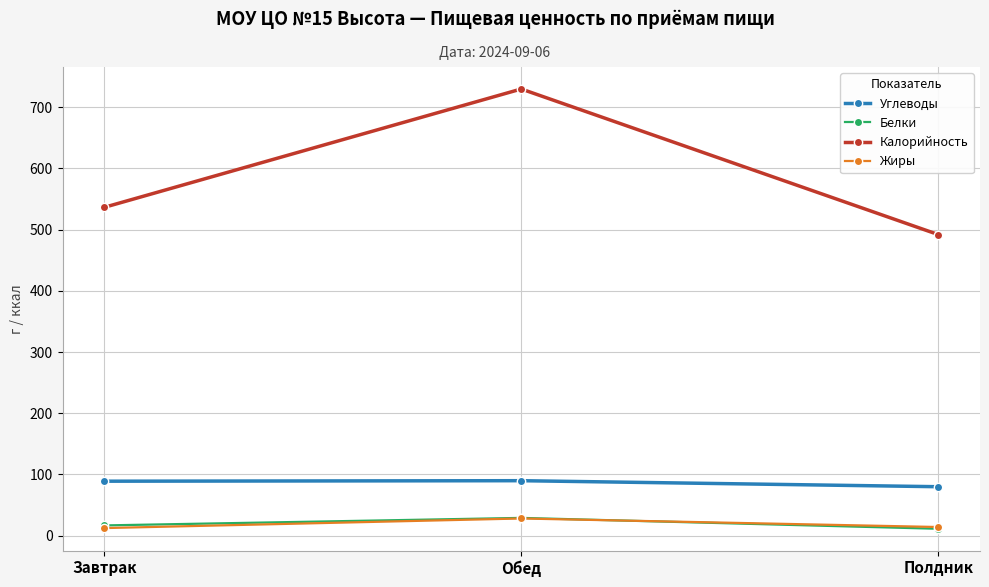

What position from the right is Завтрак?

3